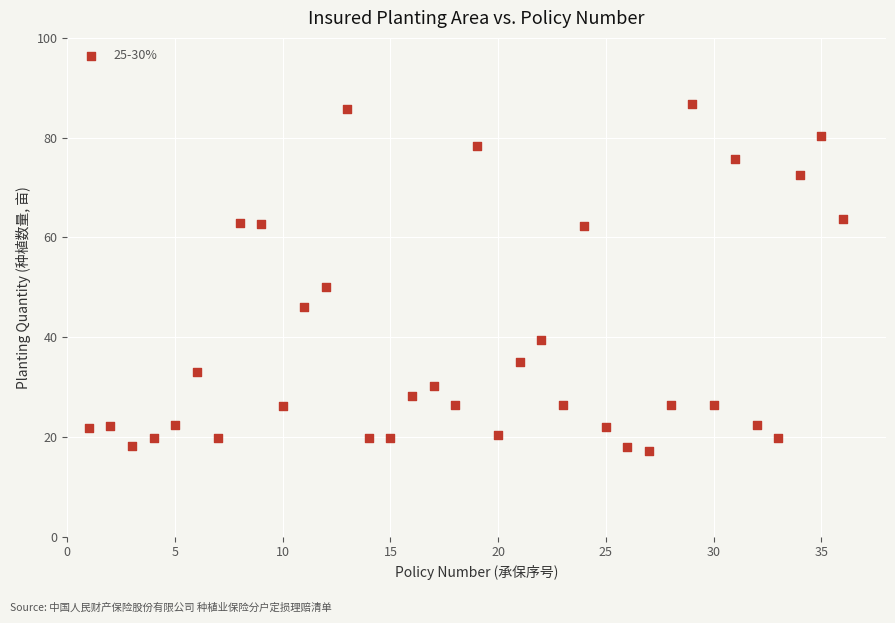

What Y value in the scatter plot is closest to 51?

50.0